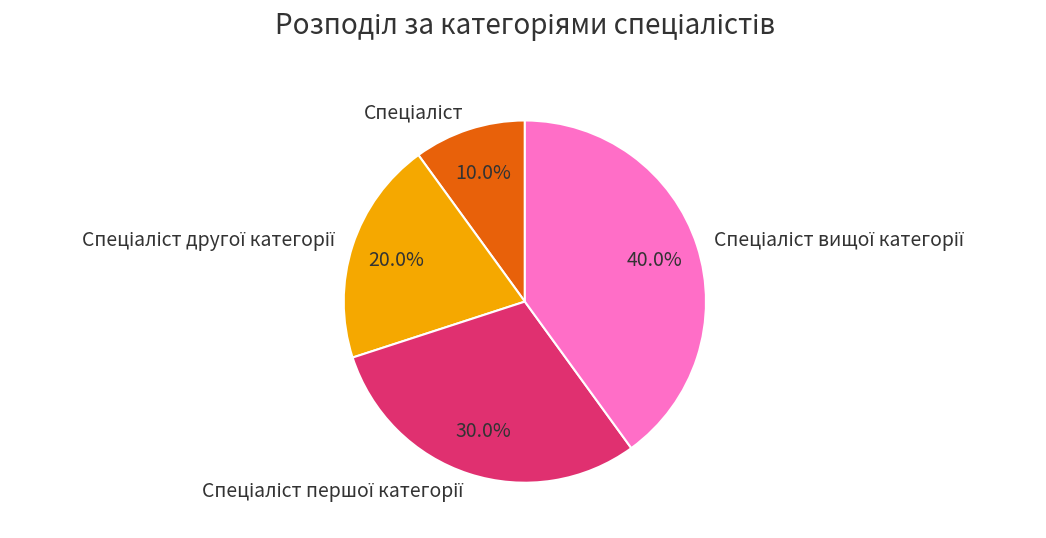

Does any single category account for the majority?

No